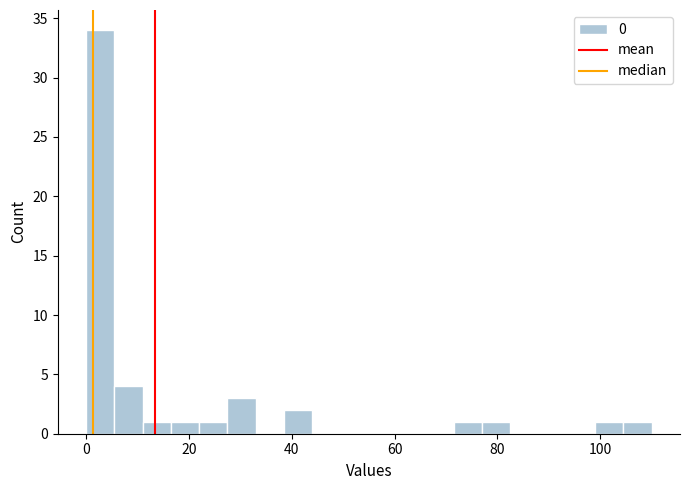

Read against the x-axis, roughly where is the centre of the tallest bar?

2